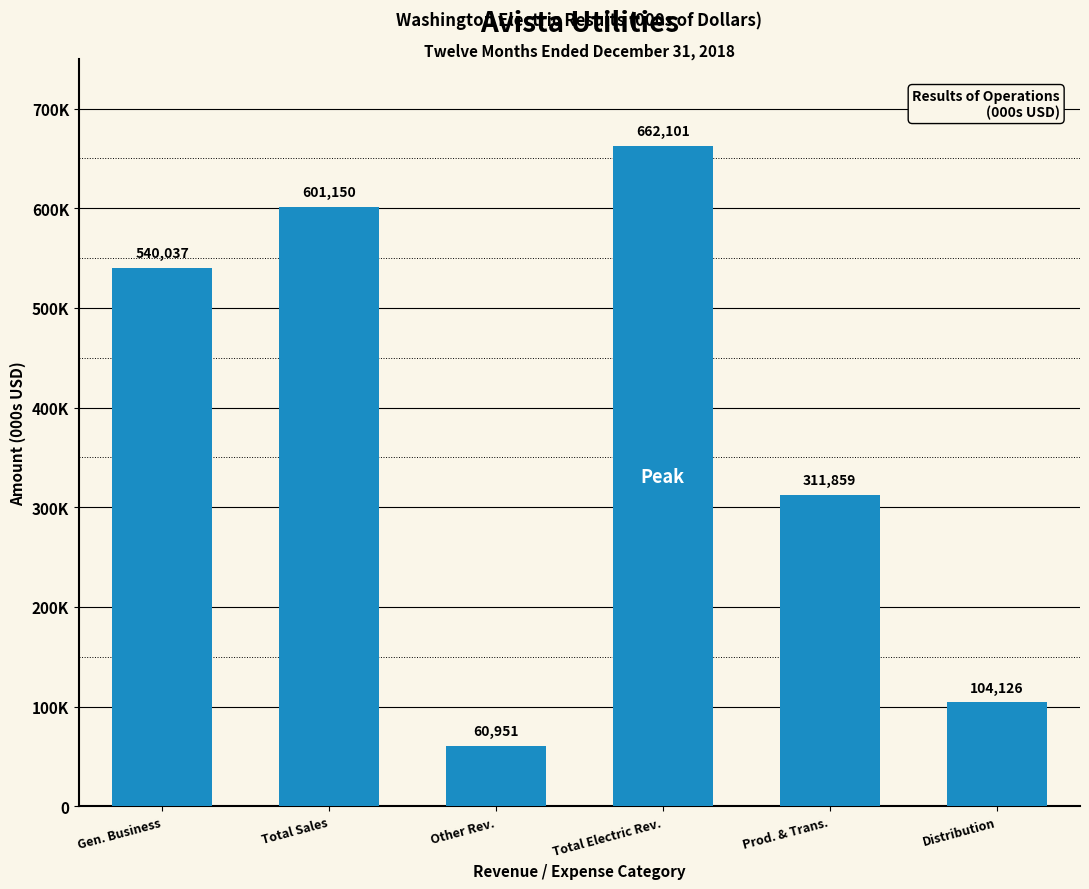

Is it true that the value at Prod. & Trans. is 311859?

True